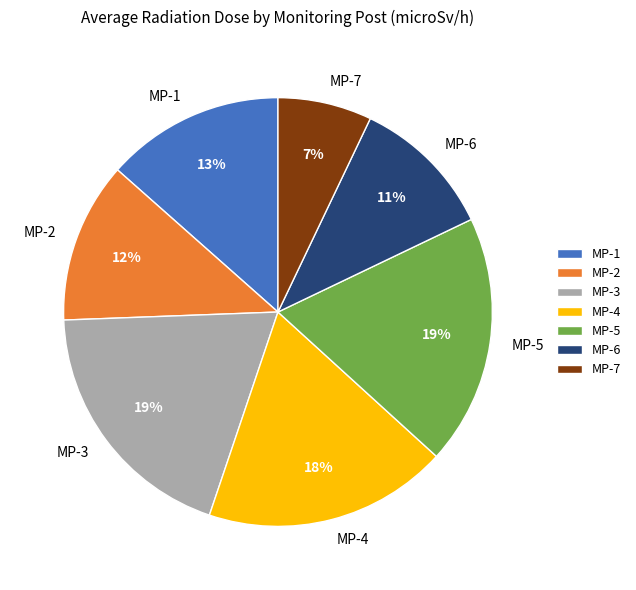

Combined, do MP-7 and MP-3 account for over 50%?

No